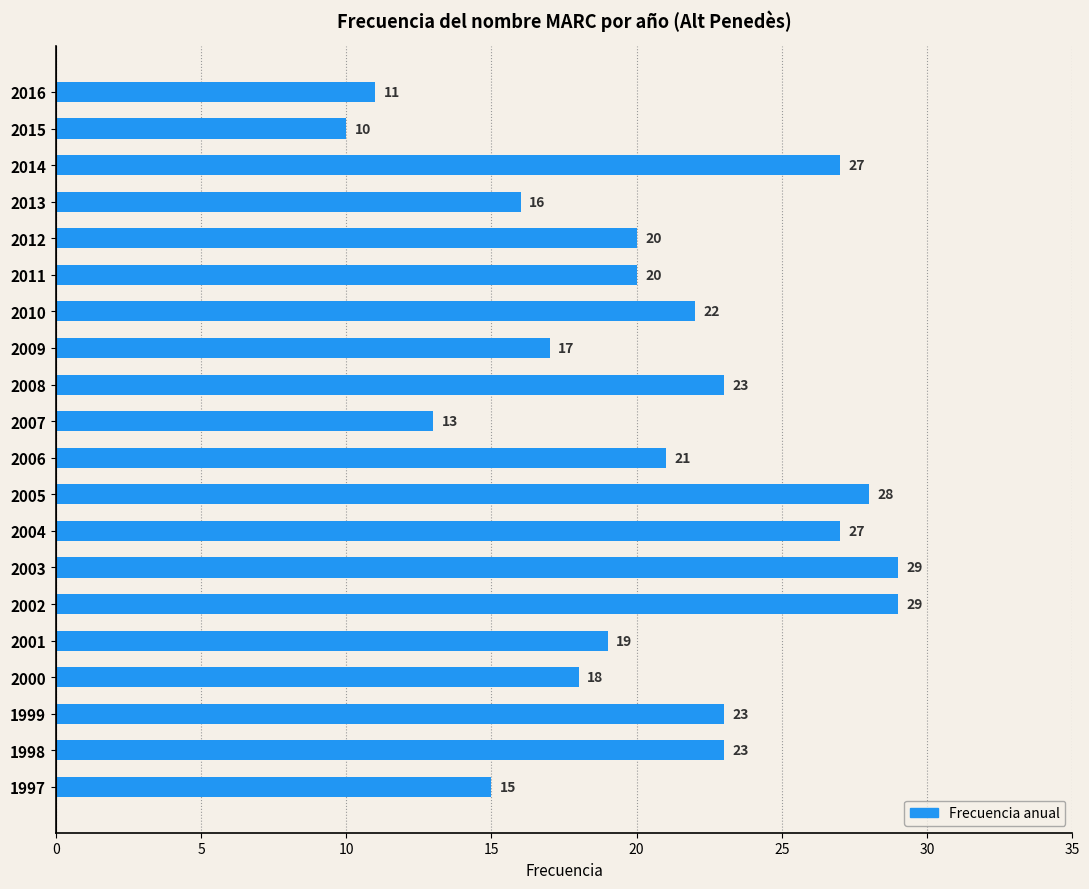

What is the average value?

21